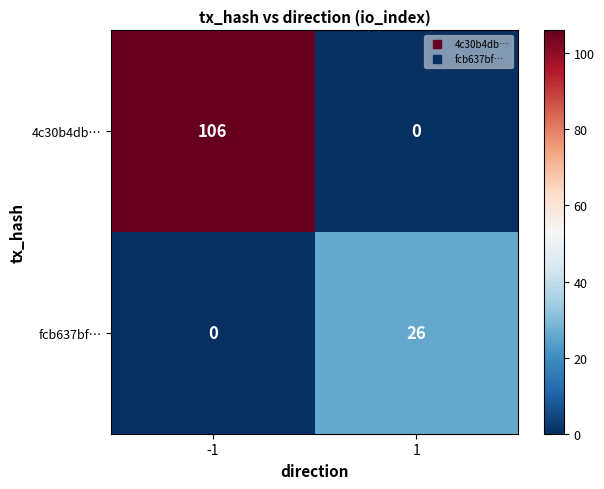

What is the difference between the maximum and minimum values in the 4c30b4db… series?

106